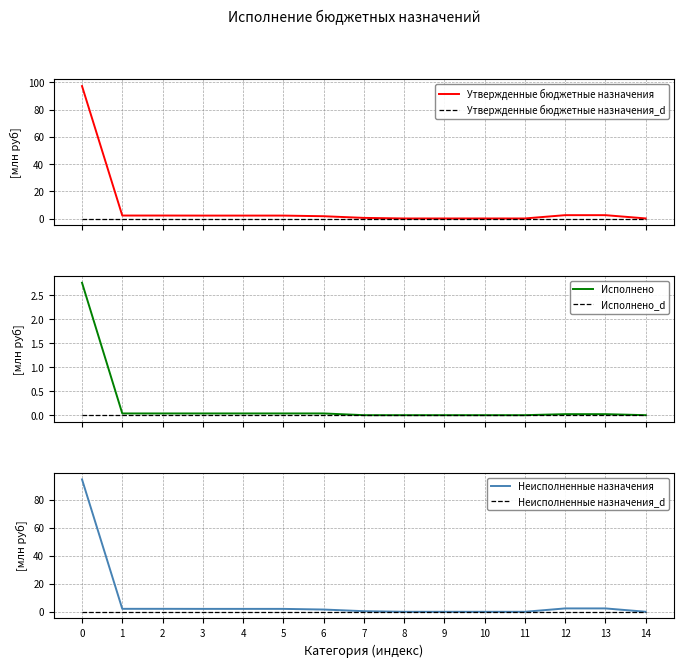

What is the value of the Неисполненные назначения point at the 3rd from the left?

2.1